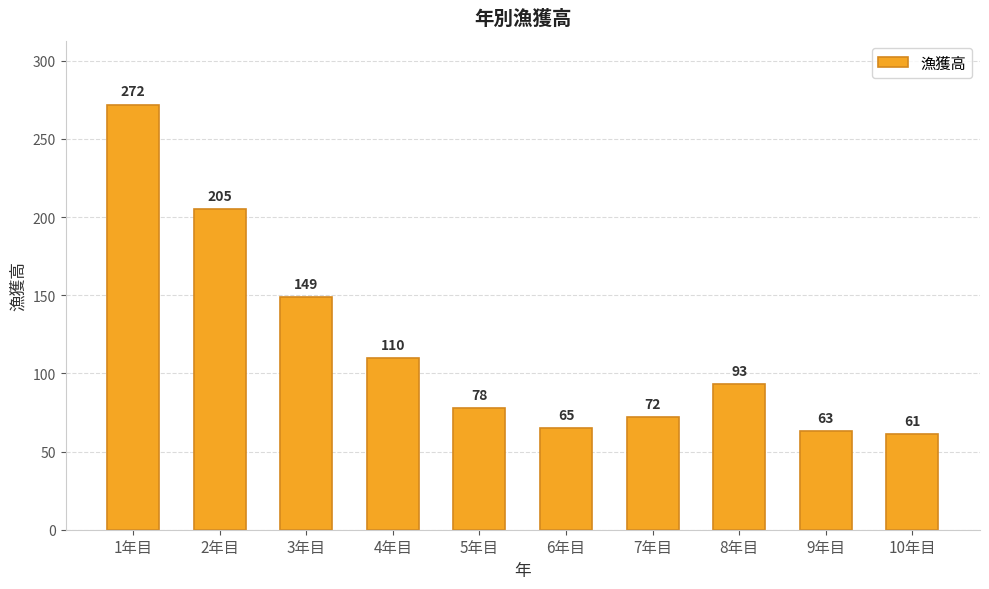

Rank the categories by value from highest to lowest.

1年目, 2年目, 3年目, 4年目, 8年目, 5年目, 7年目, 6年目, 9年目, 10年目